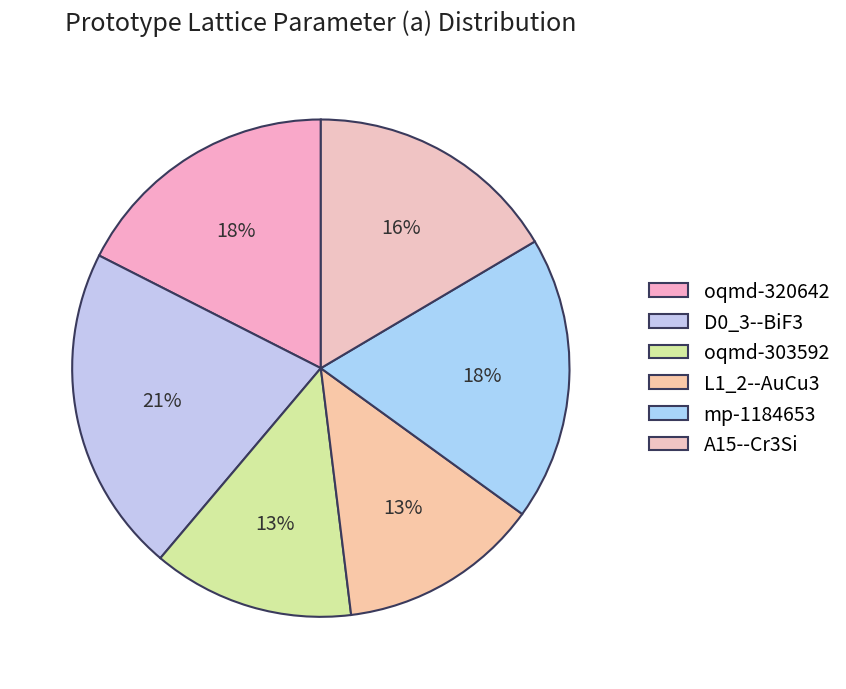

How many segments does this pie chart have?

6